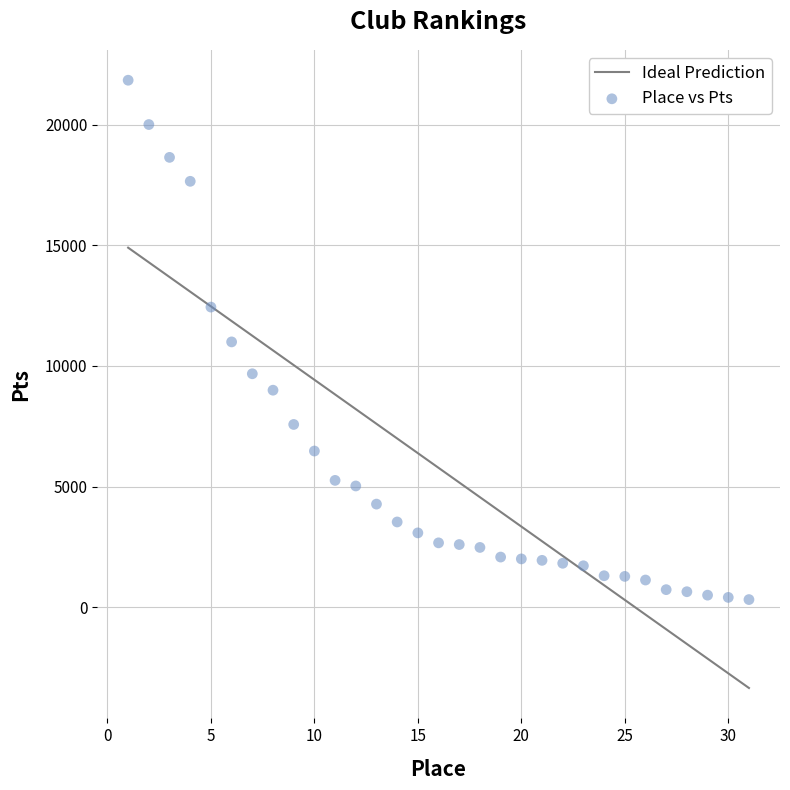

What is the range of X values (max minus min)?

30